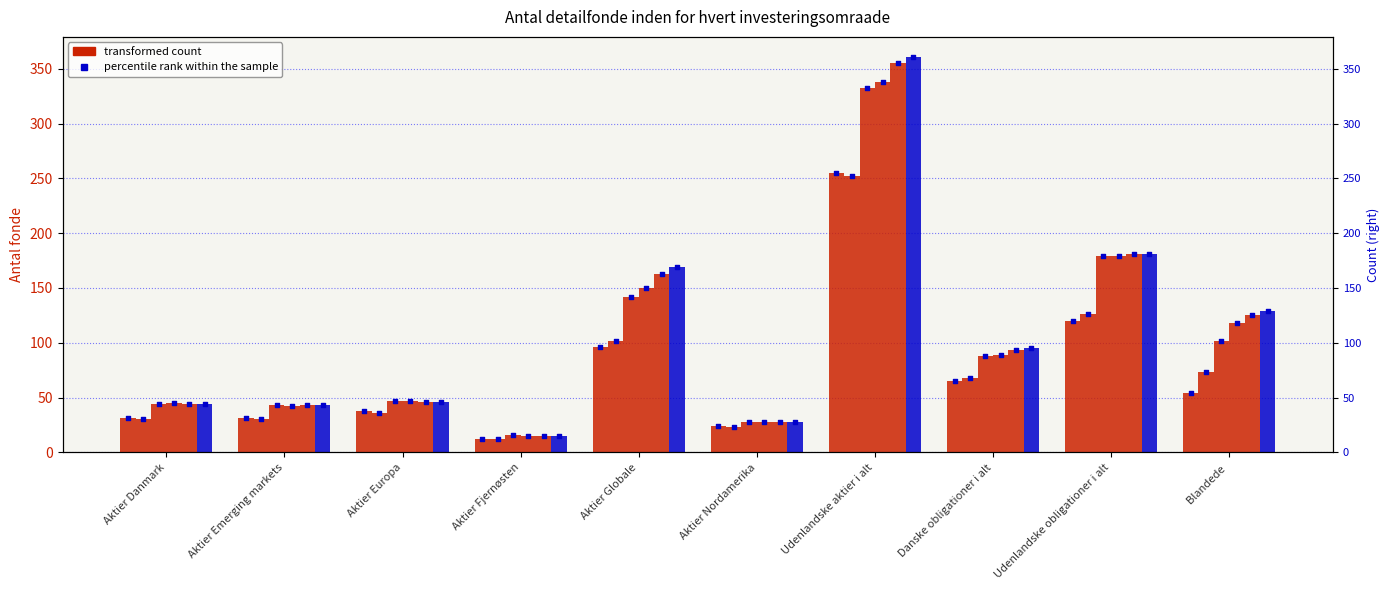

What is the change in value from Udenlandske aktier i alt to Danske obligationer i alt?

-266